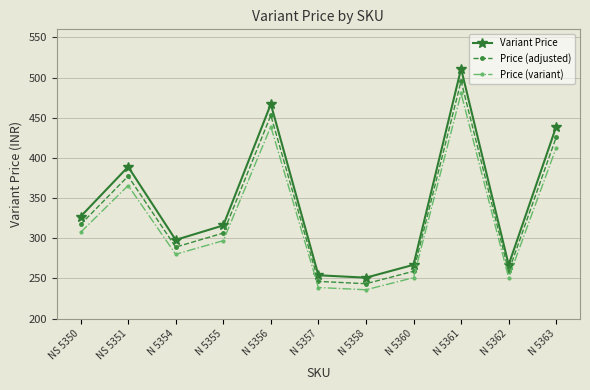

Which series has the largest total across all categories?

Variant Price